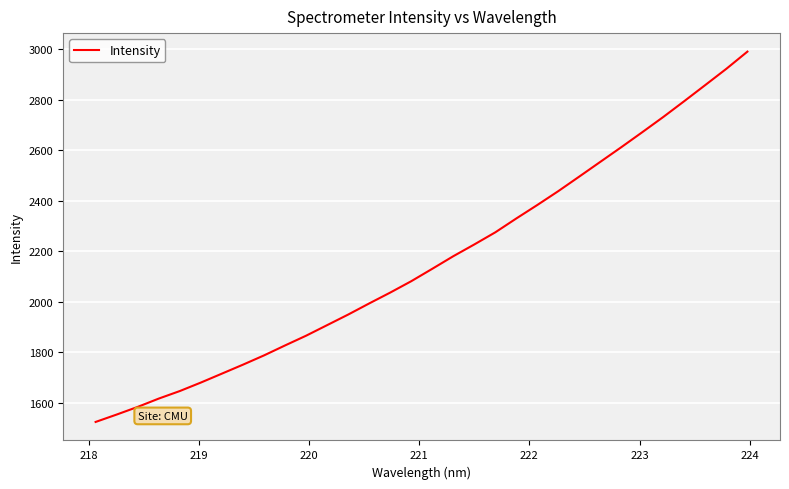

What is the smallest value displayed?

1525.1